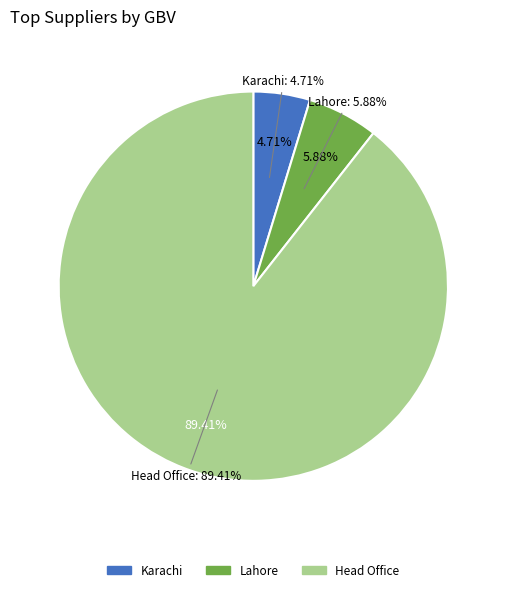

What percentage is the Karachi slice, to the nearest percent?

5%